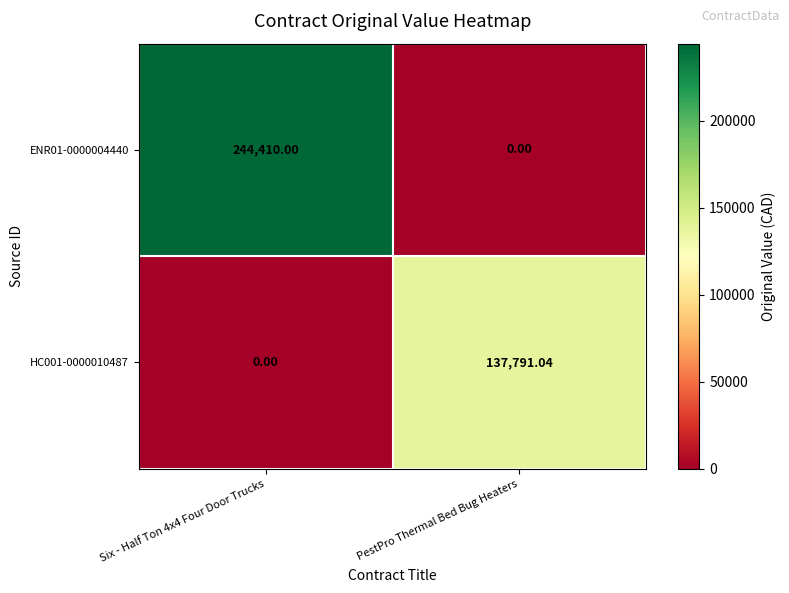

At which label does ENR01-0000004440 reach its minimum?

PestPro Thermal Bed Bug Heaters